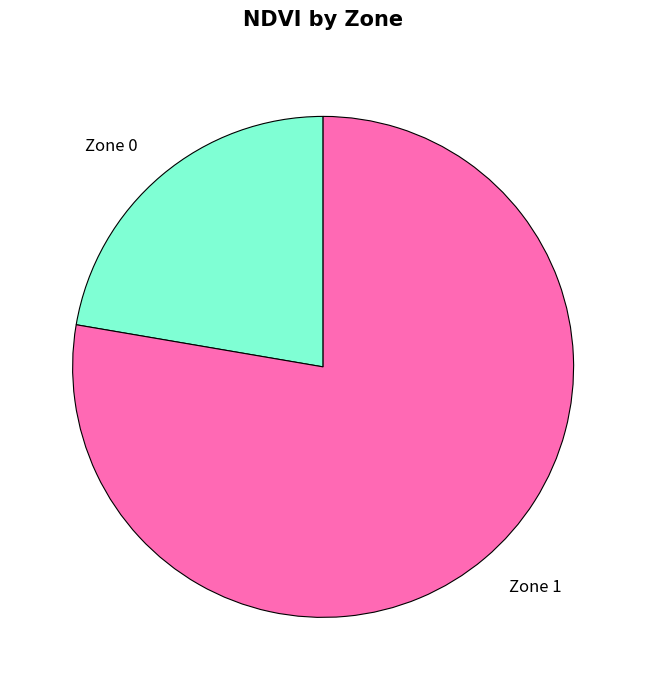

Rank the categories by value from highest to lowest.

Zone 1, Zone 0